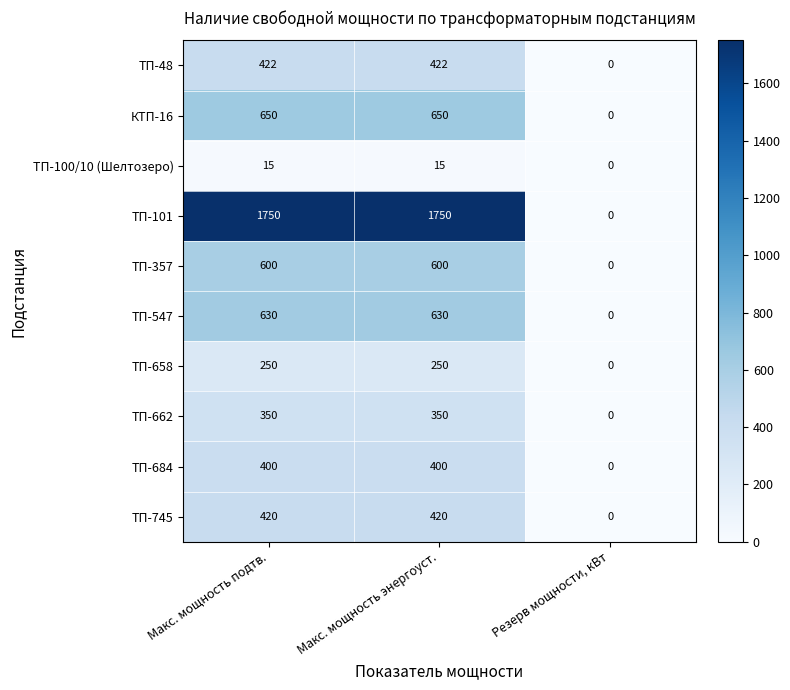

Reading left to right, transcribe all the data shown in this chart.

ТП-48: 422	422	0
КТП-16: 650	650	0
ТП-100/10 (Шелтозеро): 15	15	0
ТП-101: 1750	1750	0
ТП-357: 600	600	0
ТП-547: 630	630	0
ТП-658: 250	250	0
ТП-662: 350	350	0
ТП-684: 400	400	0
ТП-745: 420	420	0